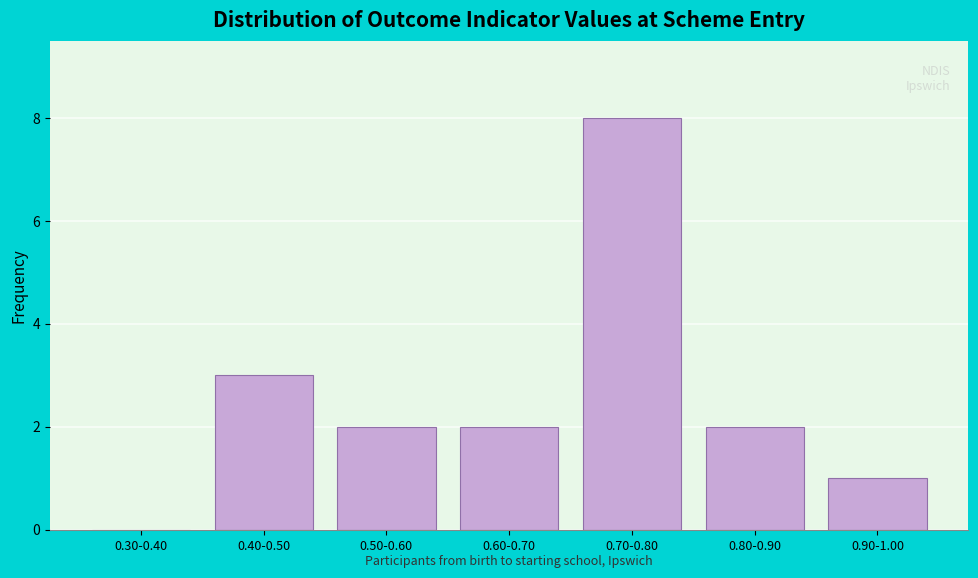

Reading left to right, extract all data points from this chart.

0.30-0.40=0	0.40-0.50=3	0.50-0.60=2	0.60-0.70=2	0.70-0.80=8	0.80-0.90=2	0.90-1.00=1